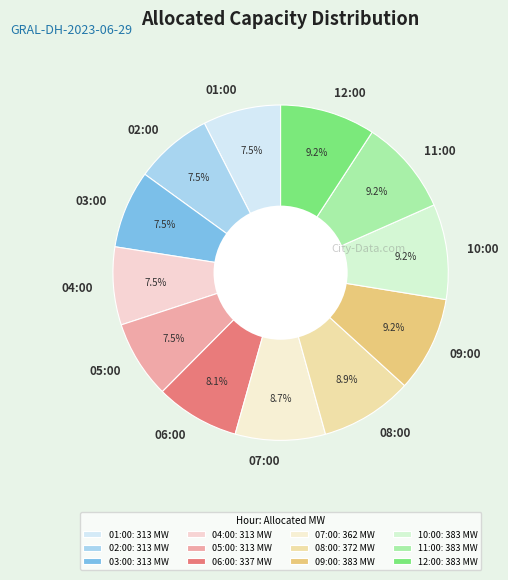

Is 01:00 the majority of the pie?

No